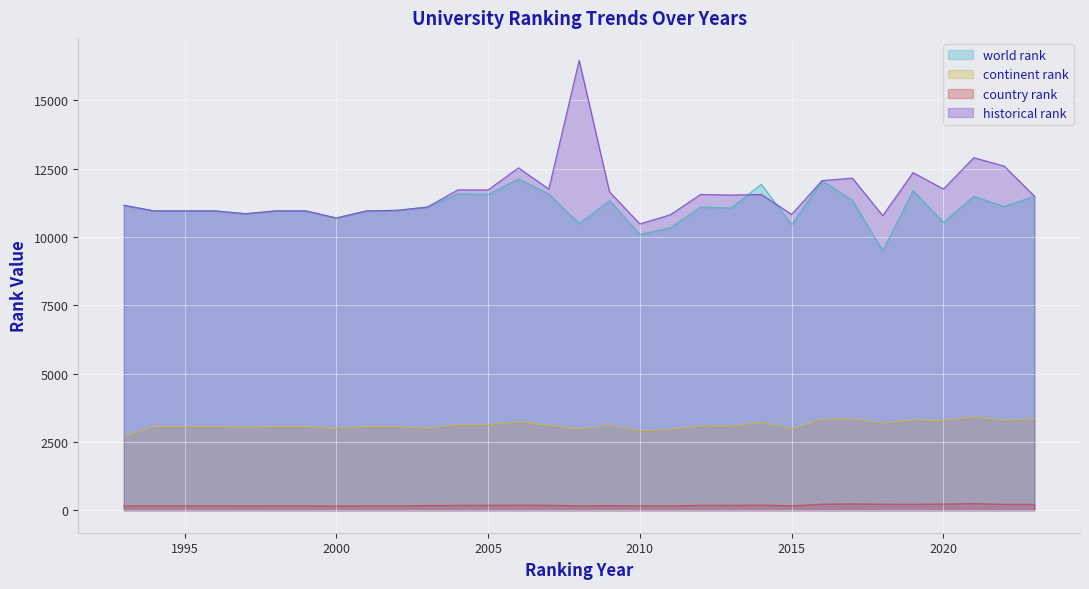

What is the difference between the maximum and minimum values in the historical rank series?

5982.0